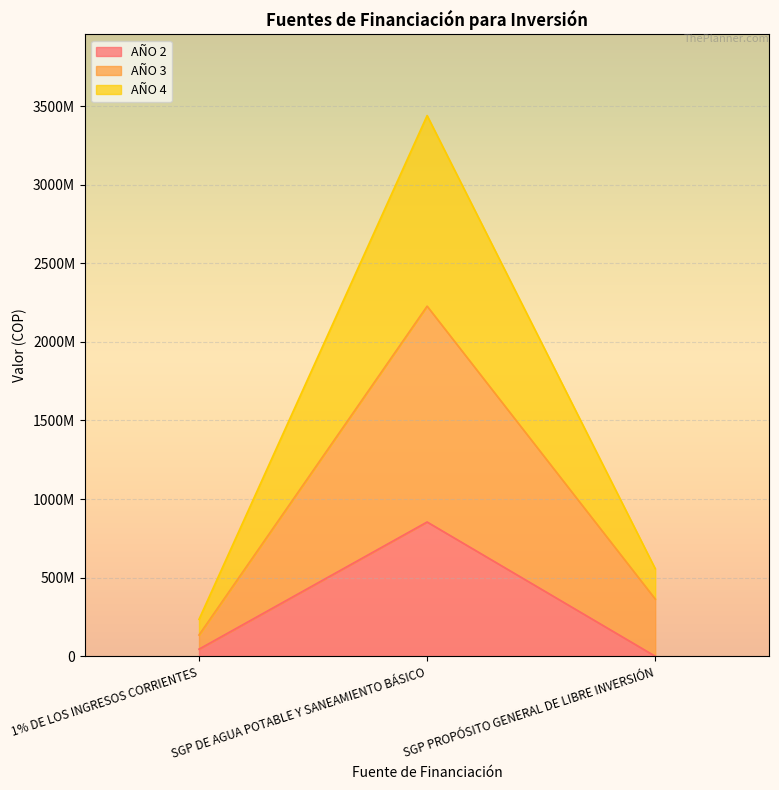

What is the label of the 2nd point from the right?

SGP DE AGUA POTABLE Y SANEAMIENTO BÁSICO